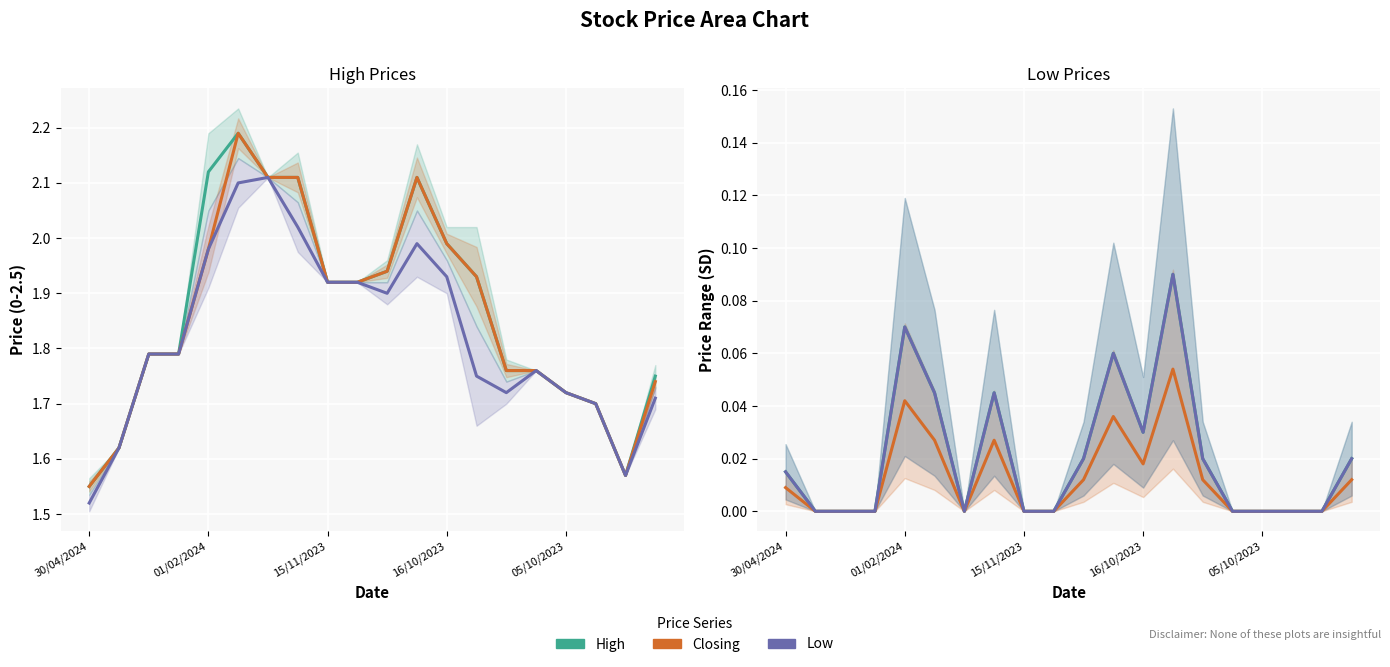

True or false: Low and High cross at least once.

False